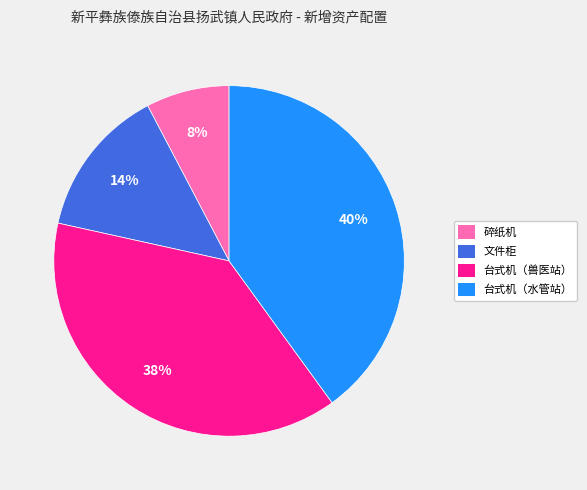

How many slices are in this pie chart?

4